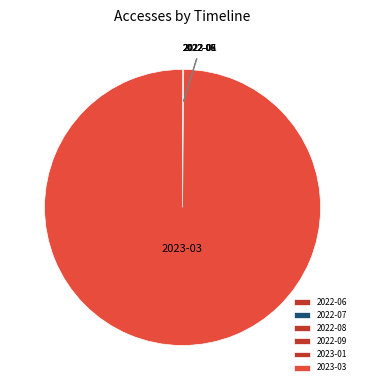

What is the largest slice in the pie chart?

2023-03